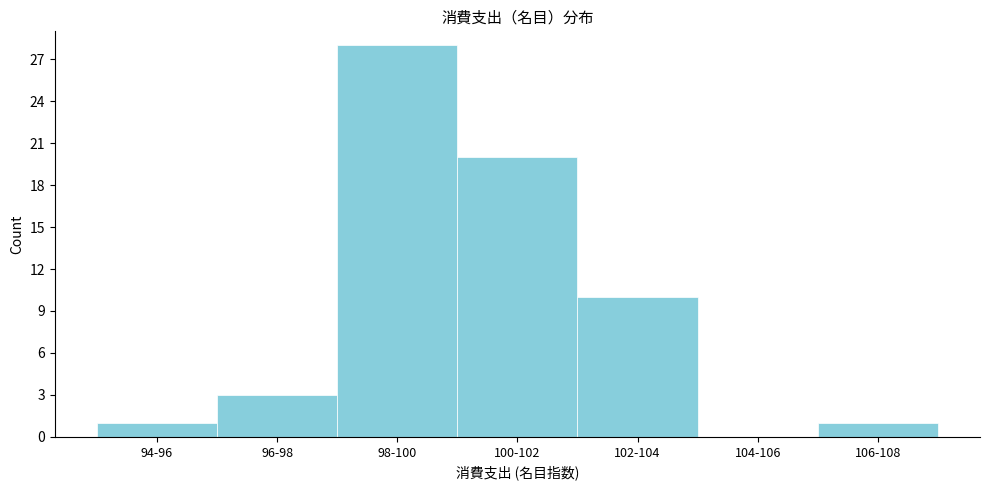

Reading left to right, what are all the values shown in this chart?

94-96=1	96-98=3	98-100=28	100-102=20	102-104=10	104-106=0	106-108=1